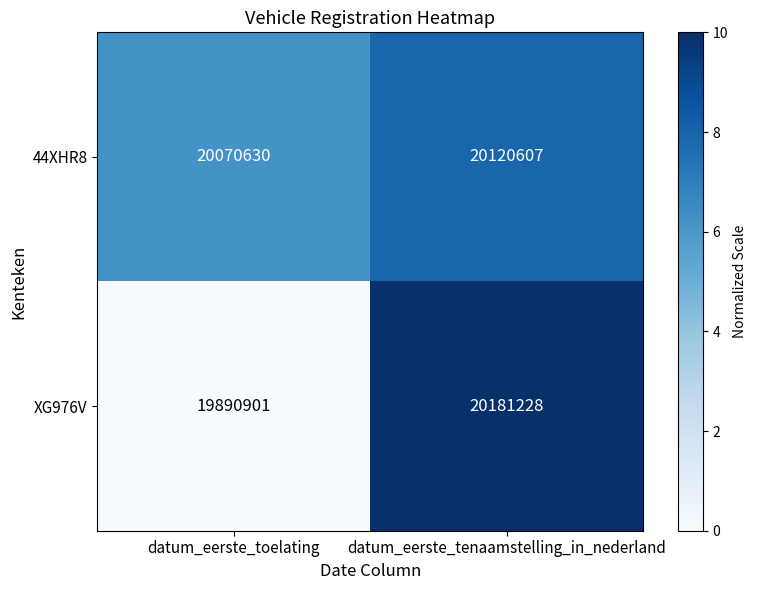

What is the maximum value shown in the chart?

20181228